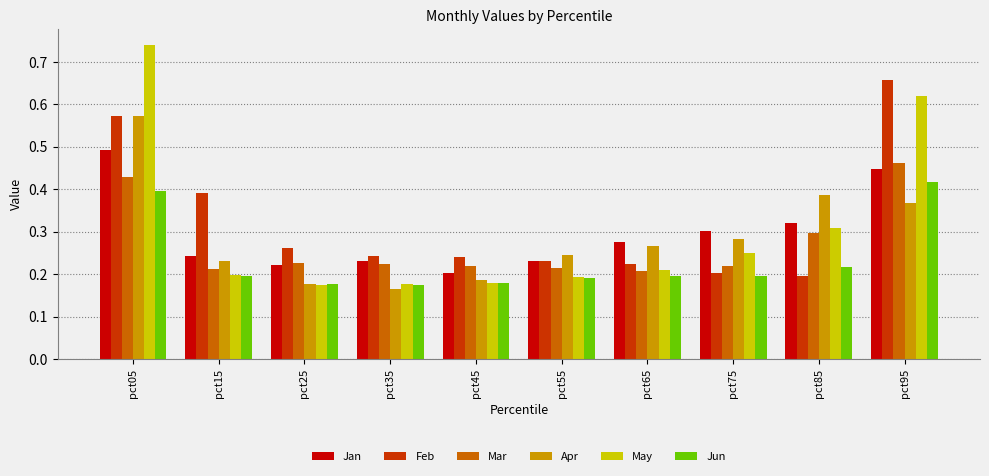

What are all the series names shown in the legend?

Jan, Feb, Mar, Apr, May, Jun